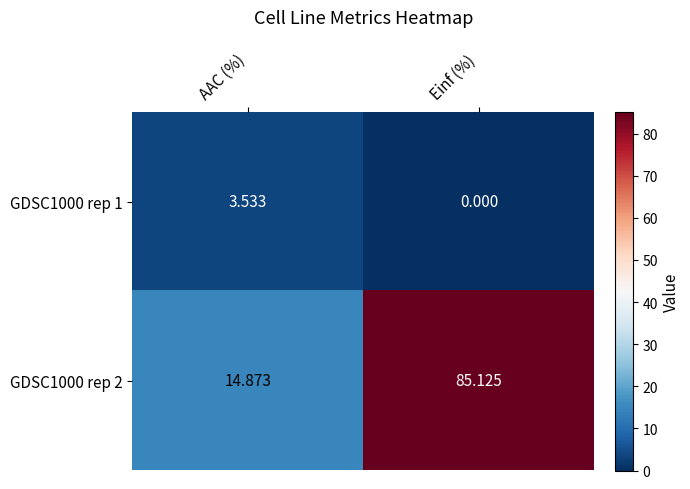

At which category does the chart reach its minimum across all series?

Einf (%)